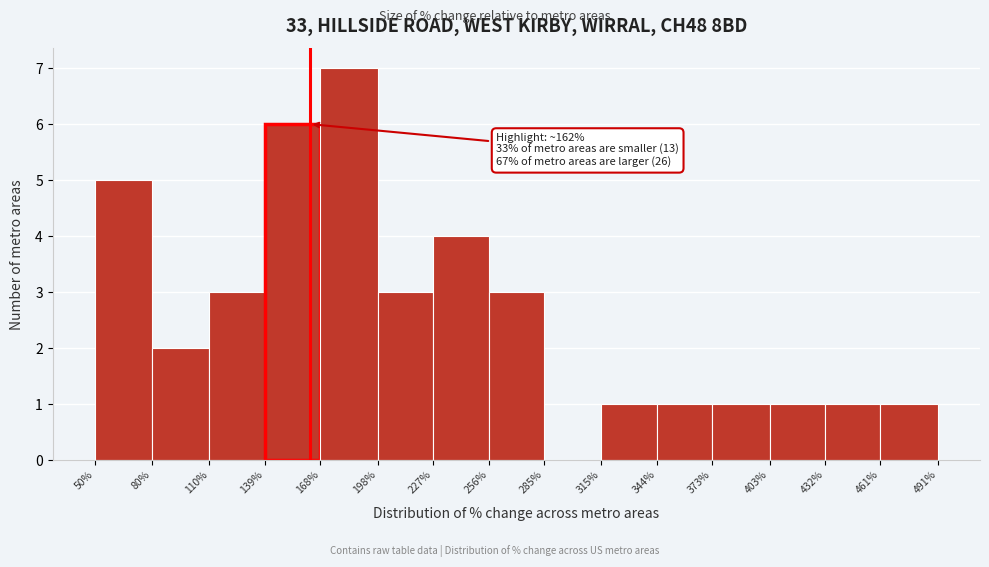

Which range on the x-axis has the tallest bar?

168% to 198%